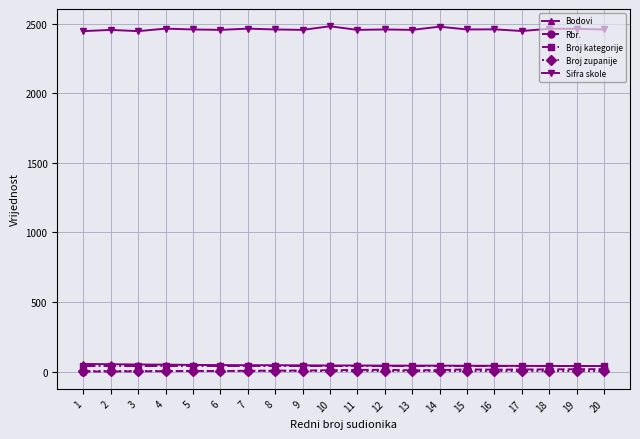

The value of Sifra skole at 7 is 2464. True or false?

True